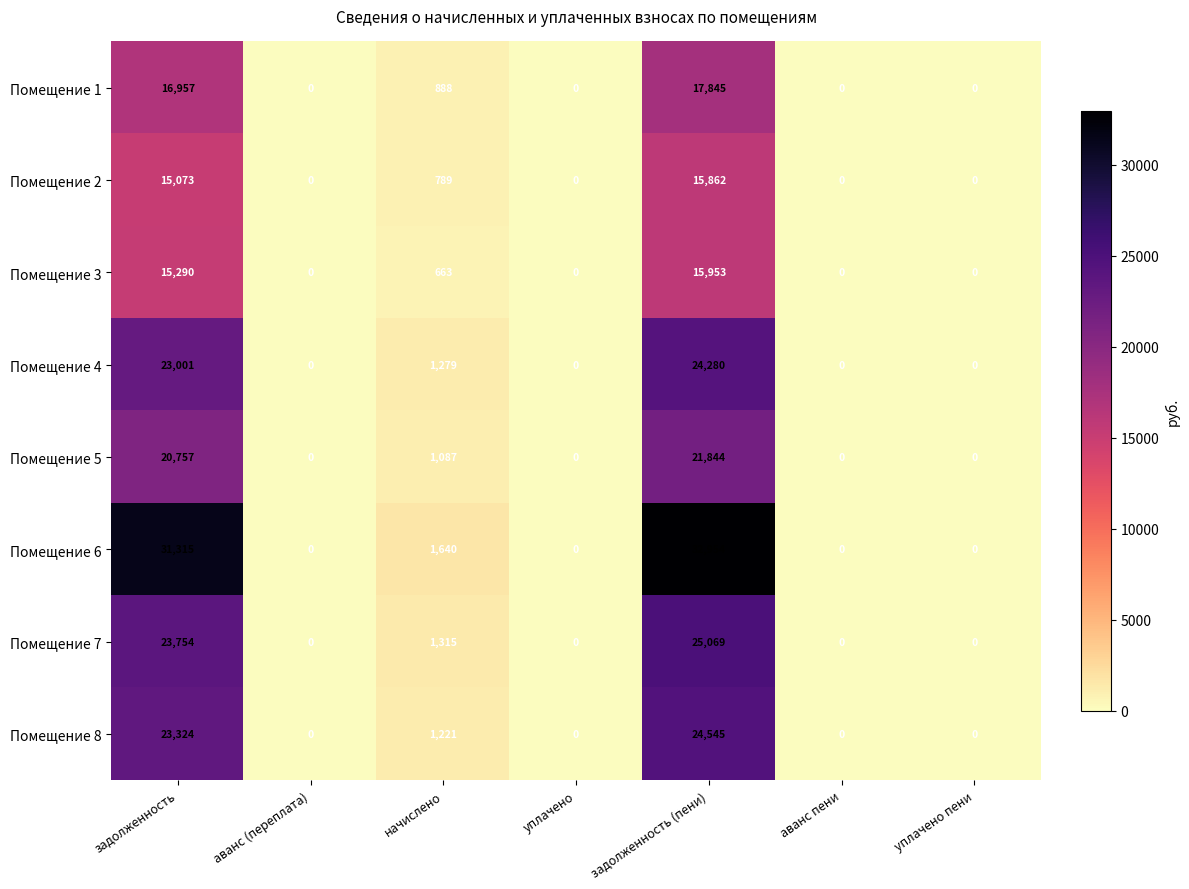

What is the difference between the second highest and second lowest values in the Помещение 1 series?

16957